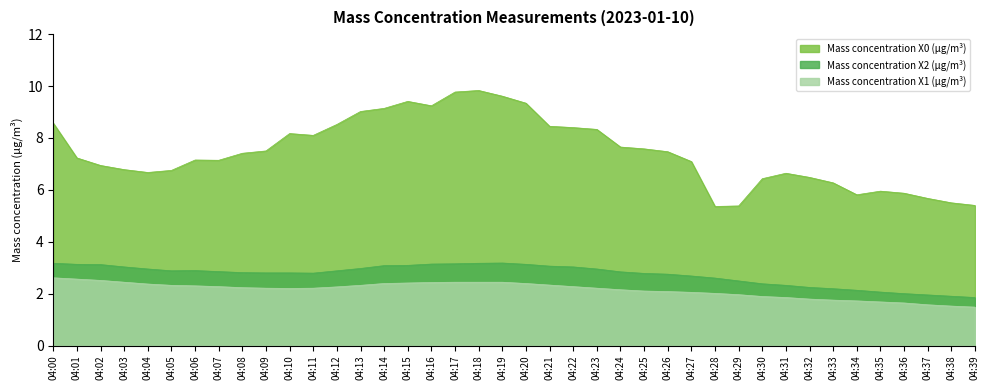

How many distinct data groups are displayed?

3